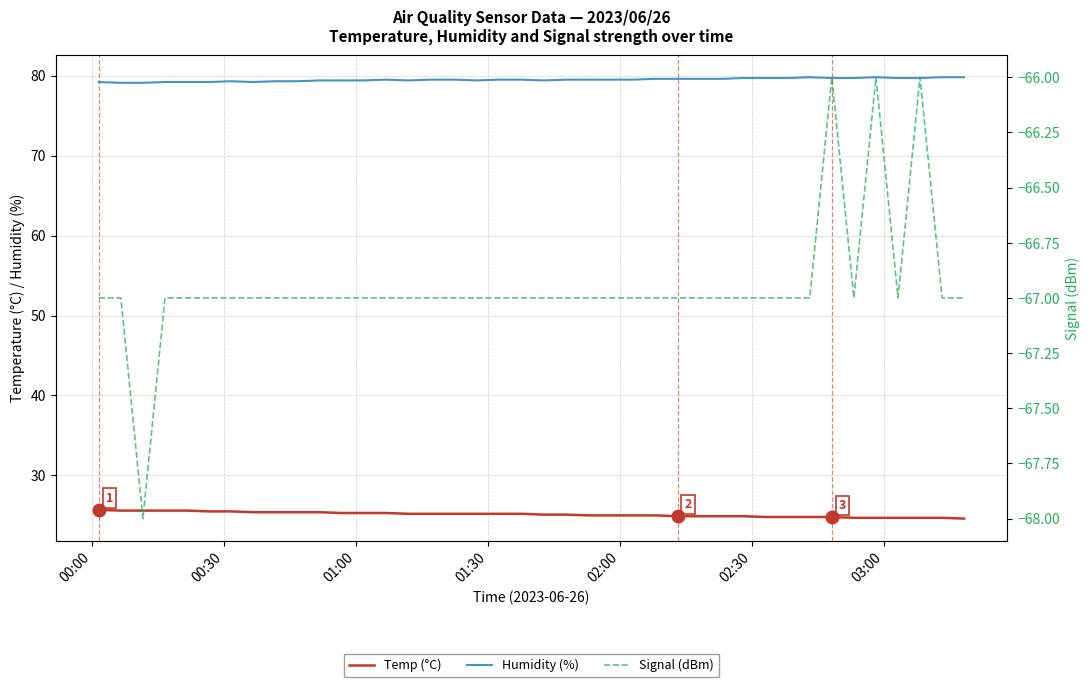

How many values in the Temp (°C) series exceed 25?

22